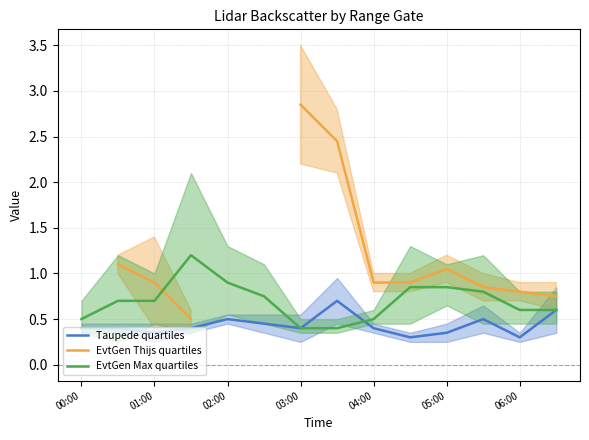

True or false: Taupede quartiles and EvtGen Thijs quartiles cross at least once.

False